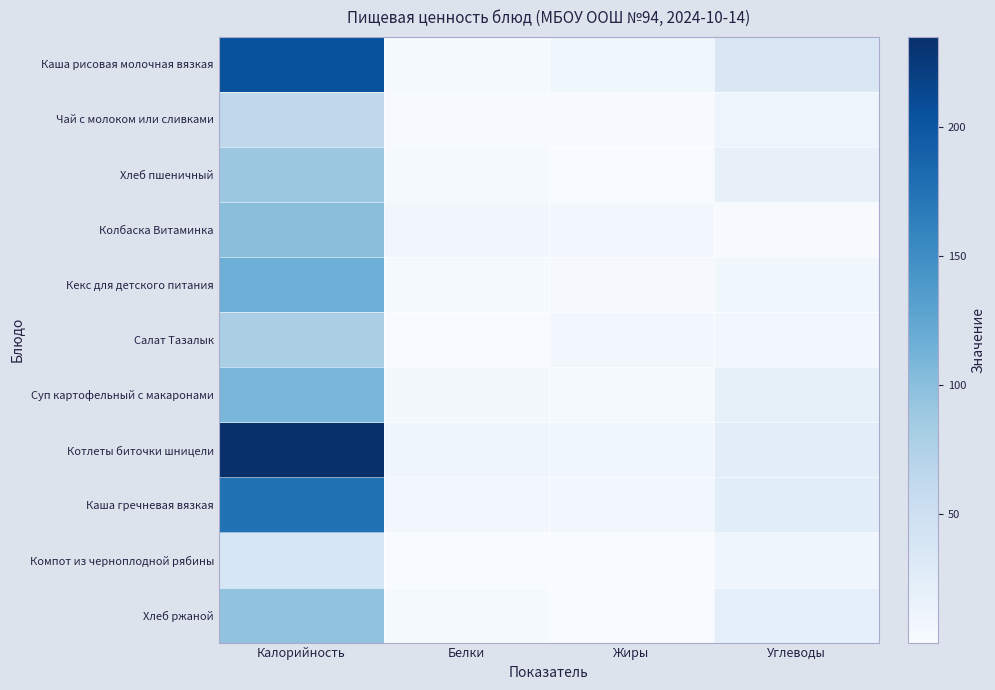

Reading right to left, list all the values displayed in this chart.

Каша рисовая молочная вязкая: Углеводы=35.6	Жиры=9.1	Белки=3.5	Калорийность=204.3
Чай с молоком или сливками: Углеводы=11.3	Жиры=1.6	Белки=1.5	Калорийность=63.5
Хлеб пшеничный: Углеводы=18.9	Жиры=0.3	Белки=2.9	Калорийность=89.6
Колбаска Витаминка: Углеводы=1.9	Жиры=6.1	Белки=8.3	Калорийность=99.2
Кекс для детского питания: Углеводы=8.6	Жиры=2.5	Белки=3.0	Калорийность=116.1
Салат Тазалык: Углеводы=6.1	Жиры=5.9	Белки=0.8	Калорийность=79.0
Суп картофельный с макаронами: Углеводы=20.2	Жиры=2.8	Белки=5.1	Калорийность=109.1
Котлеты биточки шницели: Углеводы=24.8	Жиры=8.9	Белки=10.7	Калорийность=235.1
Каша гречневая вязкая: Углеводы=25.2	Жиры=5.8	Белки=5.8	Калорийность=175.5
Компот из черноплодной рябины: Углеводы=9.8	Жиры=0.0	Белки=0.2	Калорийность=37.2
Хлеб ржаной: Углеводы=20.5	Жиры=0.6	Белки=3.4	Калорийность=95.4